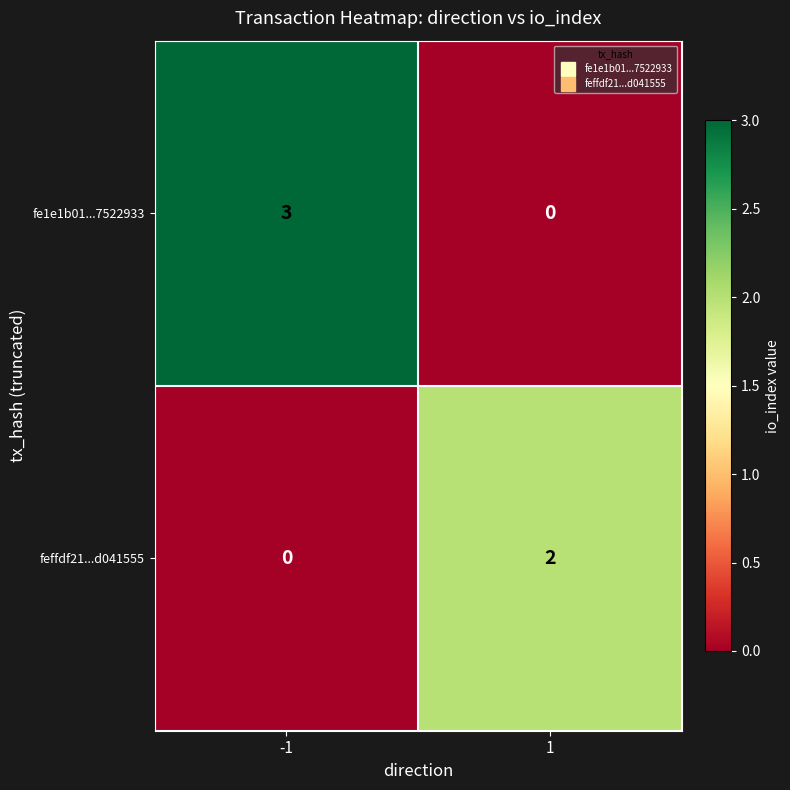

Rank the series by their maximum value, from lowest to highest.

feffdf21...d041555, fe1e1b01...7522933